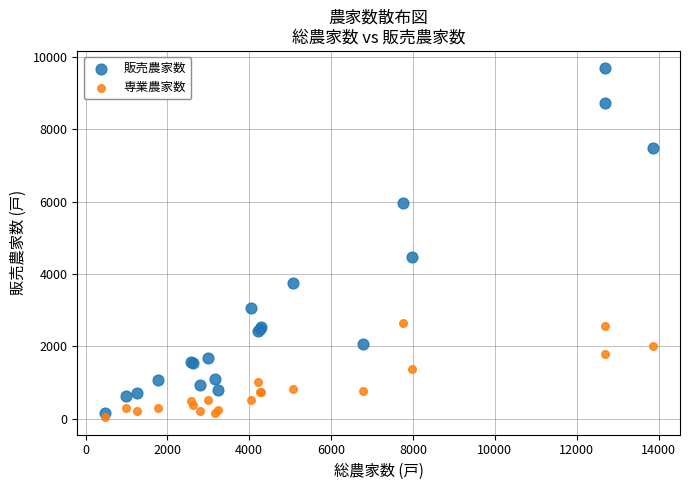

Across all series, what Y value is closest to 4860?

4476